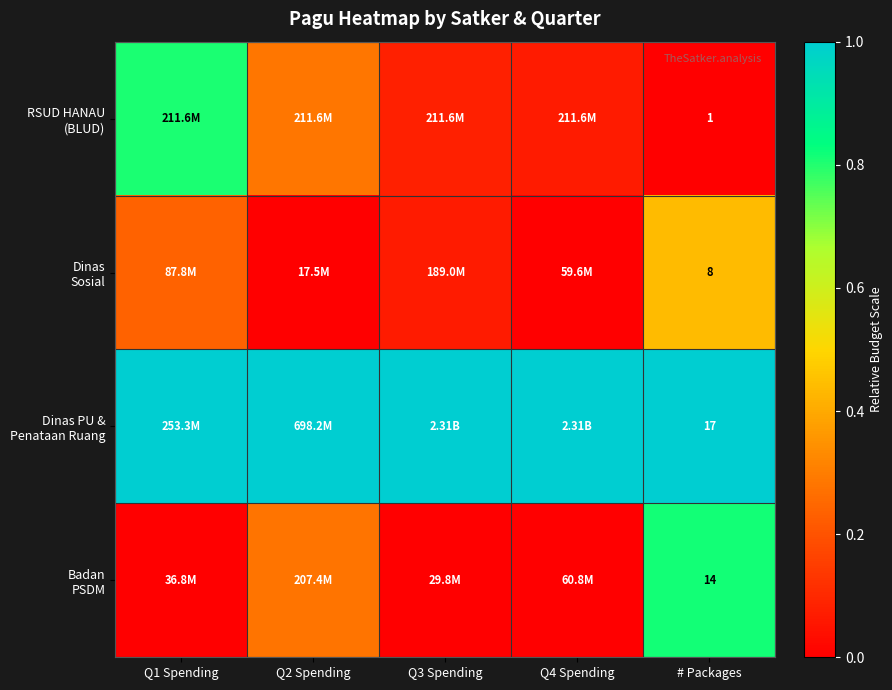

Which series has the largest total across all categories?

Dinas PU & Penataan Ruang